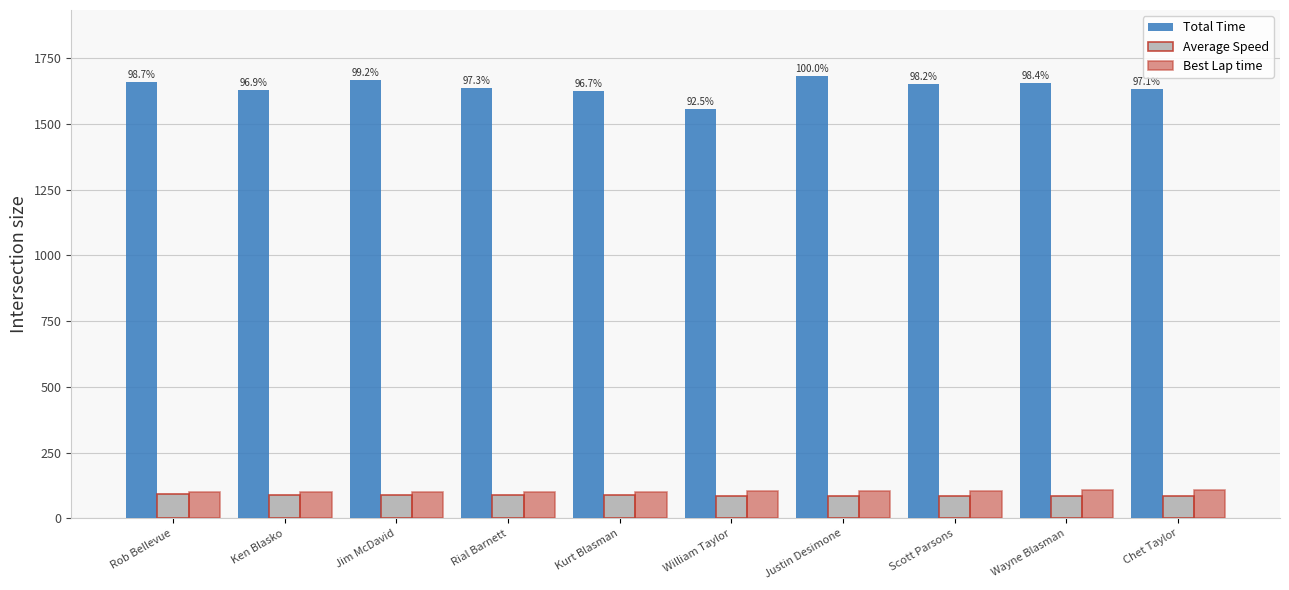

What is the average value of the Average Speed series?

87.4